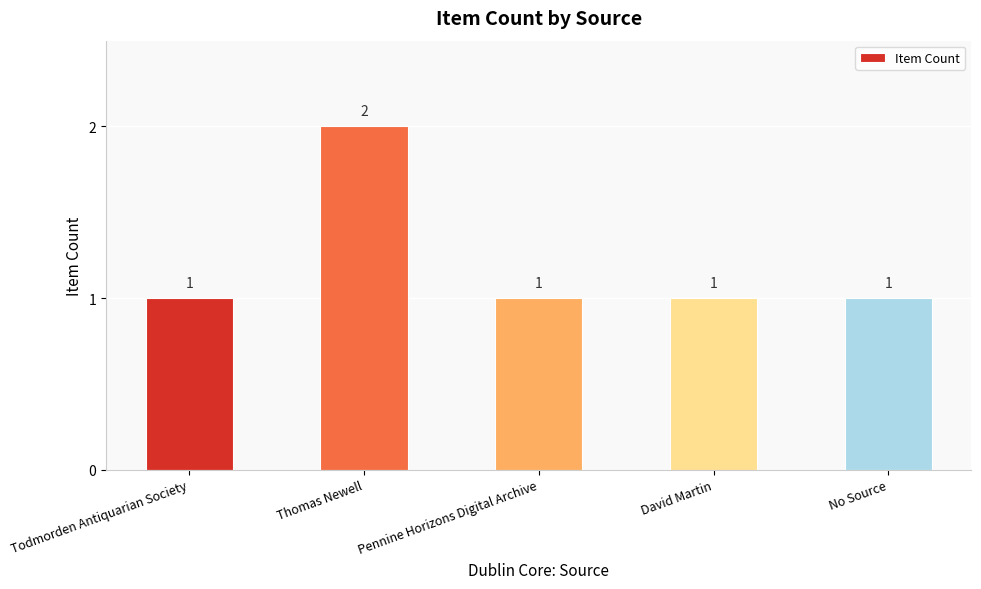

What is the greatest value displayed?

2